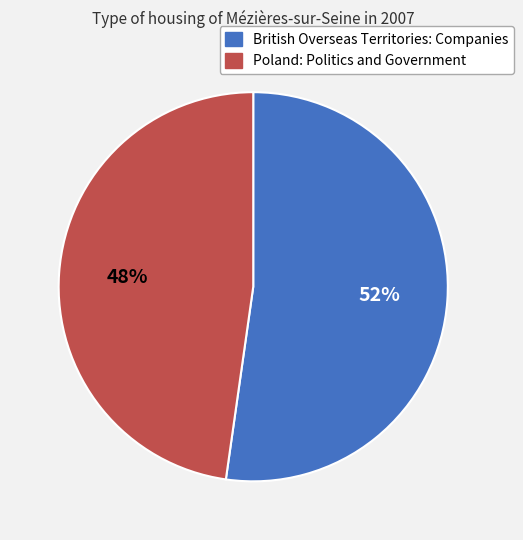

To the nearest percent, what is the average slice percentage?

50%